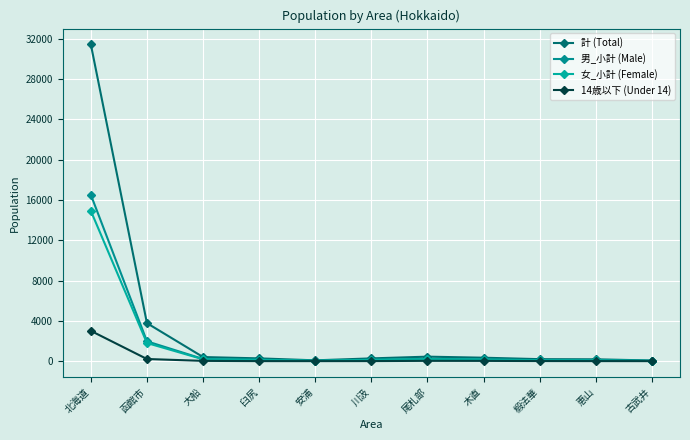

Which category has the lowest value across all series?

古武井